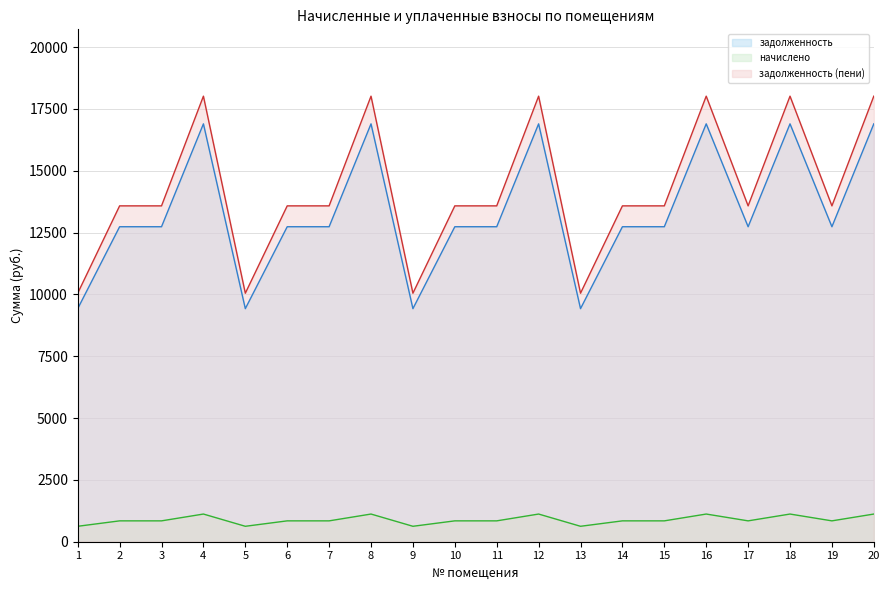

Where is задолженность nearest to the value 13161?

2